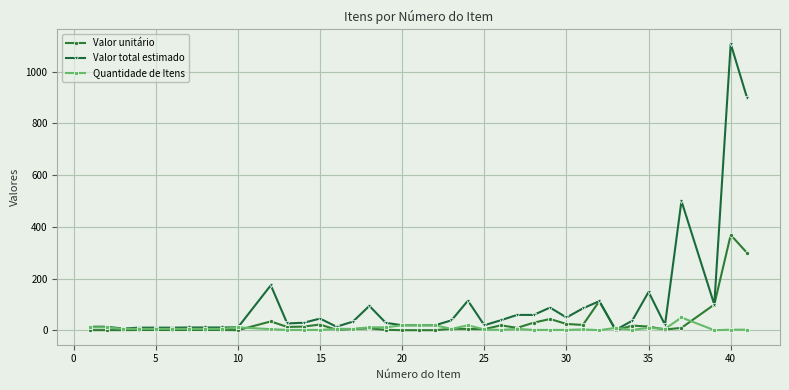

True or false: Valor total estimado has more than 2 points higher than both neighbors.

True